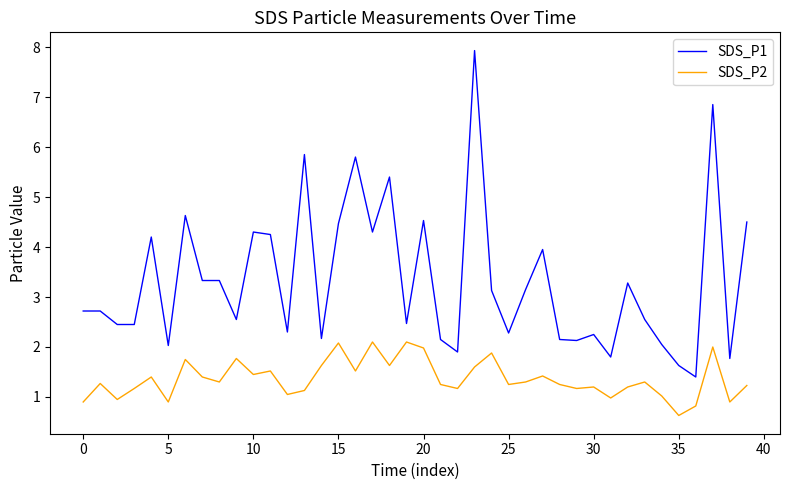

True or false: SDS_P1 and SDS_P2 cross at least once.

False